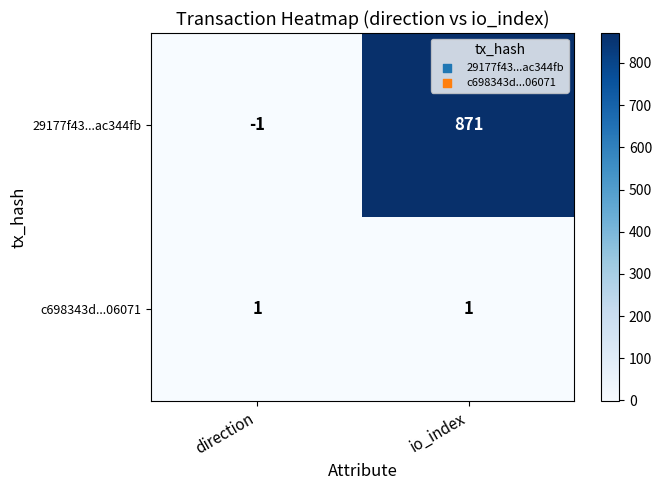

Count the number of categories in the chart.

2